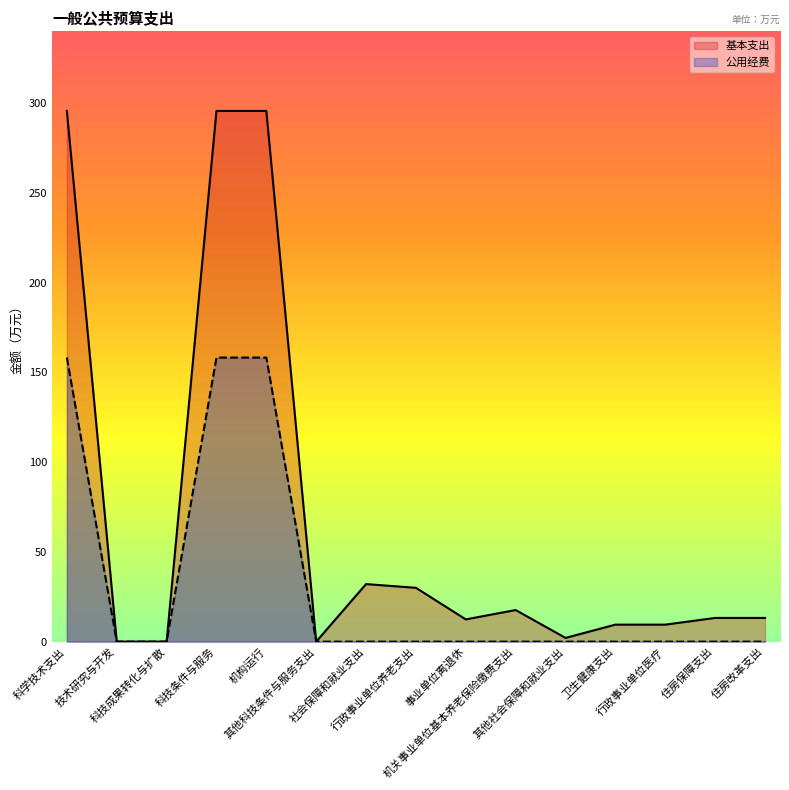

True or false: 基本支出 and 公用经费 cross at least once.

False